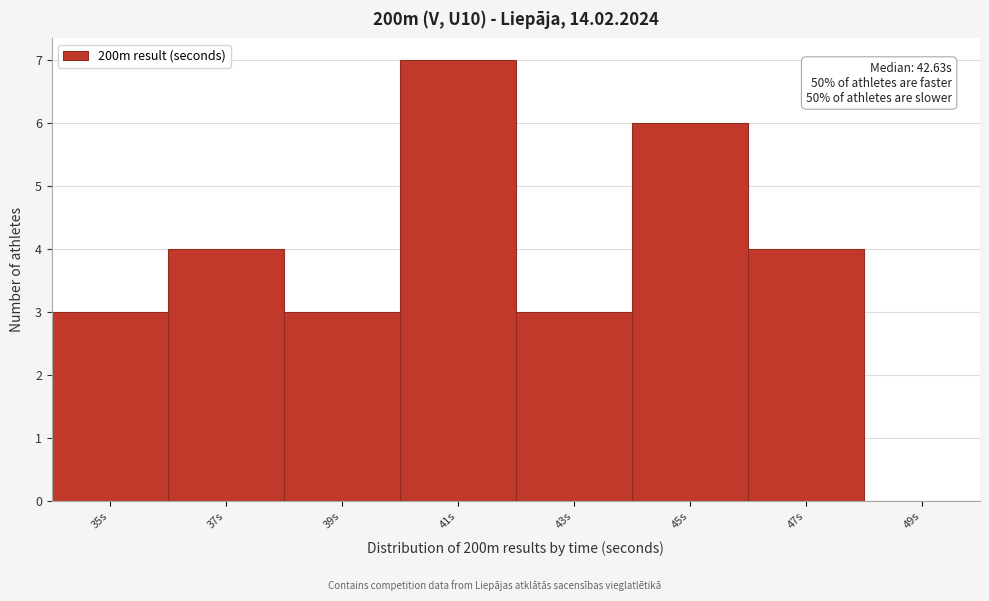

Reading left to right, transcribe all the data shown in this chart.

35s=3	37s=4	39s=3	41s=7	43s=3	45s=6	47s=4	49s=0